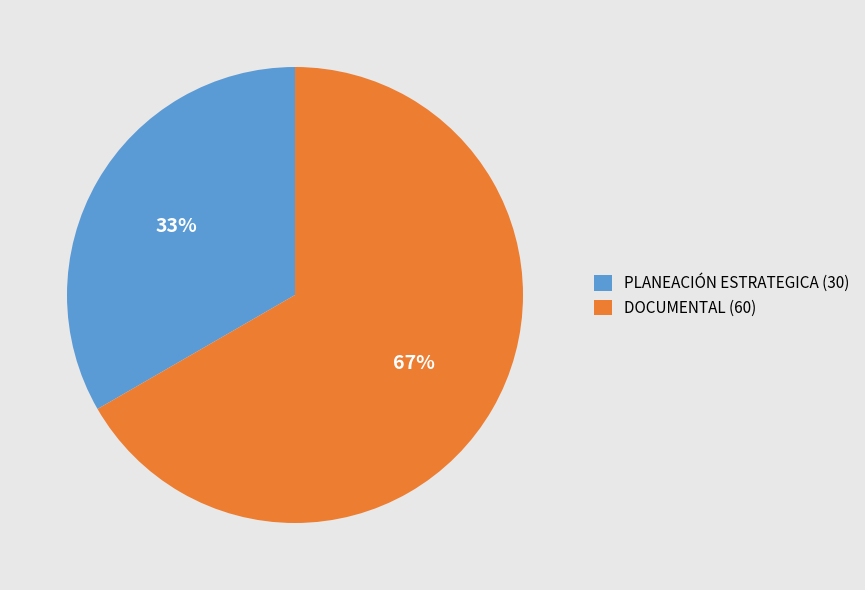

The DOCUMENTAL (60) slice represents 67% of the pie. True or false?

True